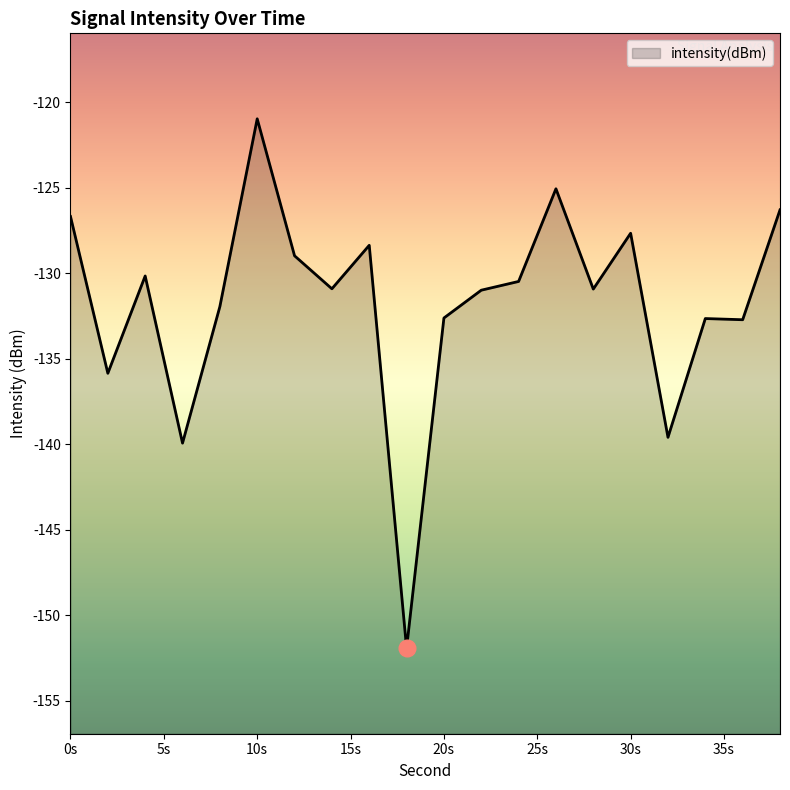

How many data points does each series have?

20